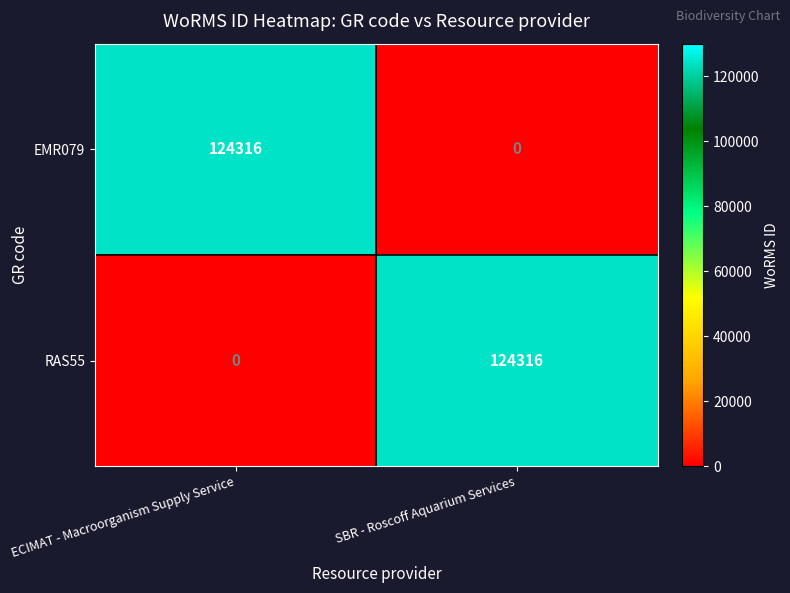

Reading left to right, list all the values displayed in this chart.

EMR079: ECIMAT - Macroorganism Supply Service=124316	SBR - Roscoff Aquarium Services=0
RAS55: ECIMAT - Macroorganism Supply Service=0	SBR - Roscoff Aquarium Services=124316